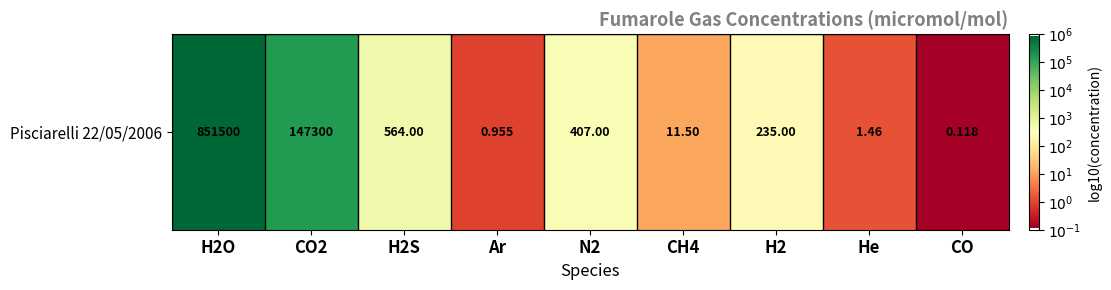

What is the ratio of the value at CH4 to the value at CO2?

0.2